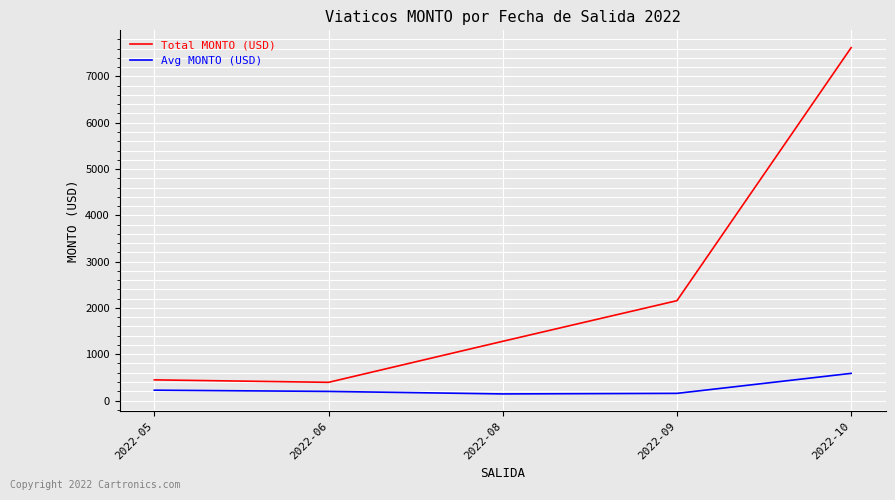

At which category is the sum across all series the highest?

2022-10